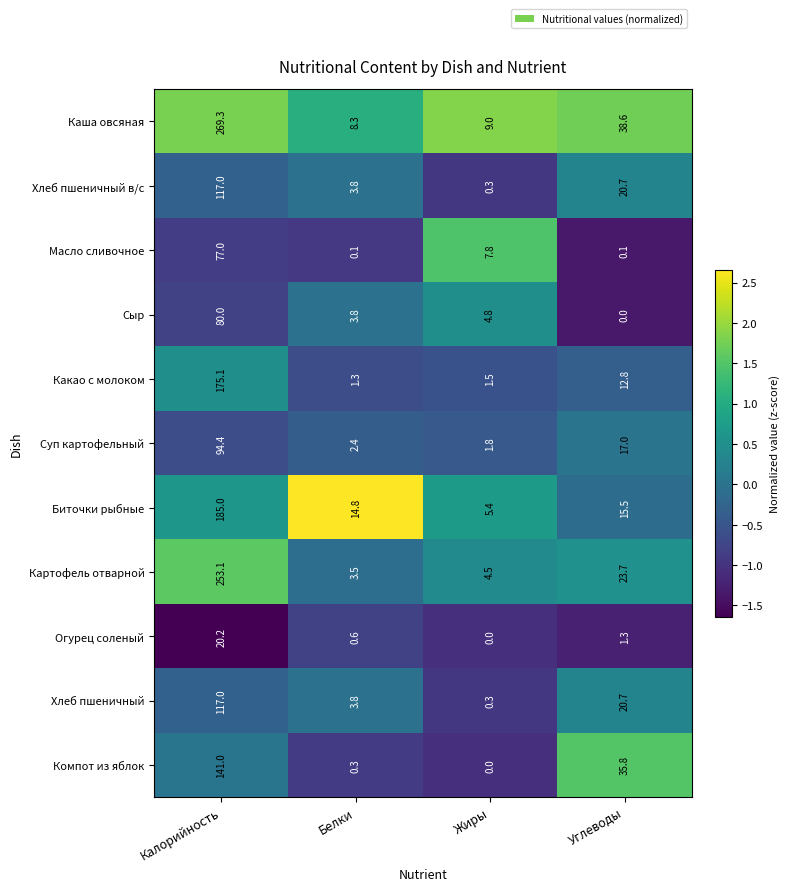

The value of Какао с молоком at Белки is 2.0. True or false?

False